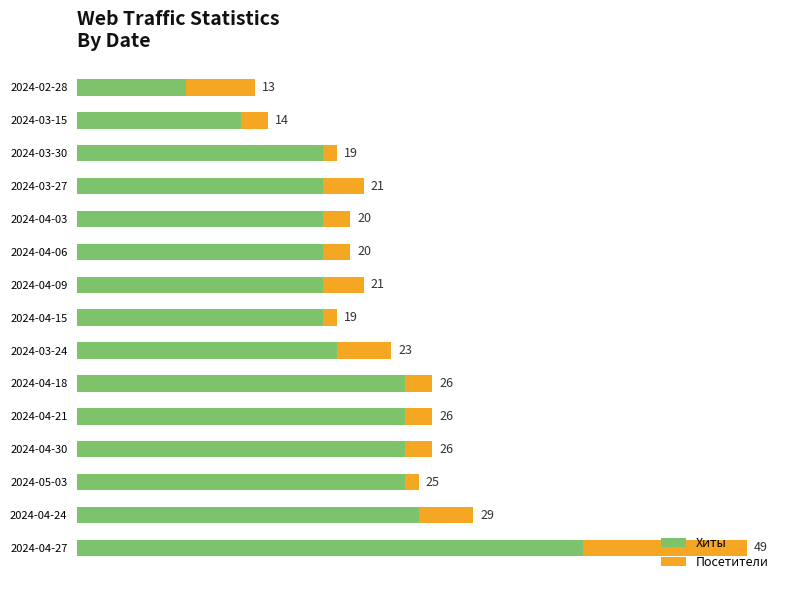

At how many categories does at least one series exceed 9?

14